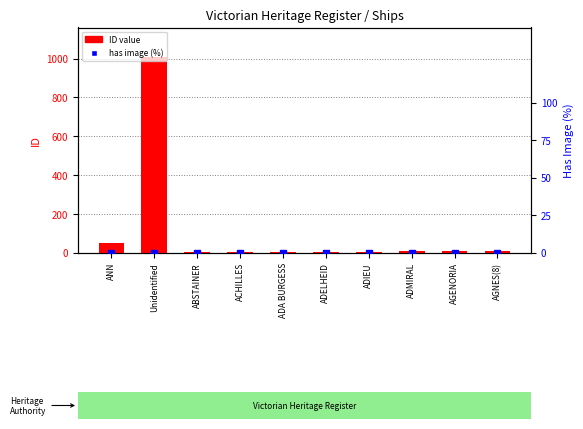

What is the difference between the highest and lowest values at ANN?

51